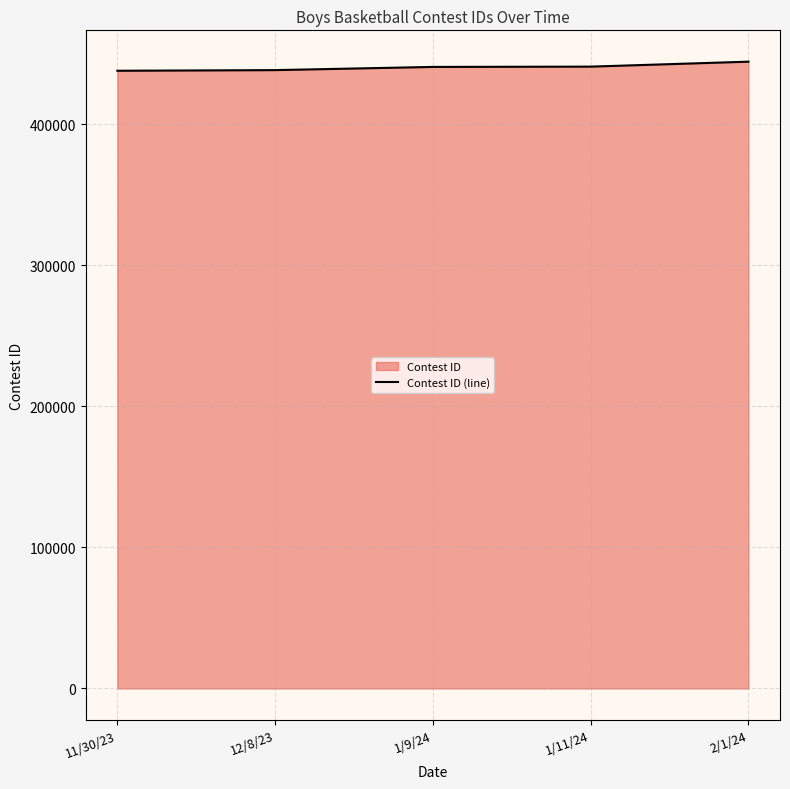

What is the smallest value displayed?

437928